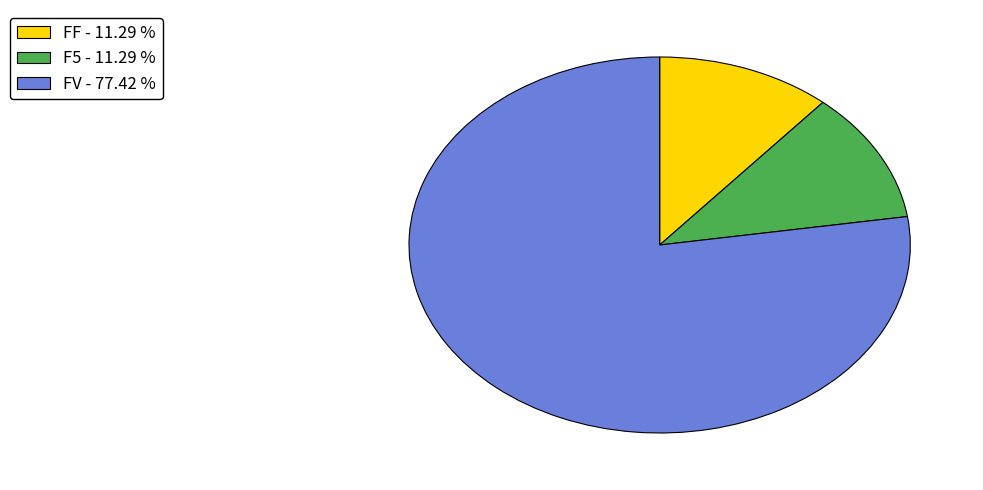

Do F5 - 11.29 % and FF - 11.29 % together represent more than half of the pie?

No